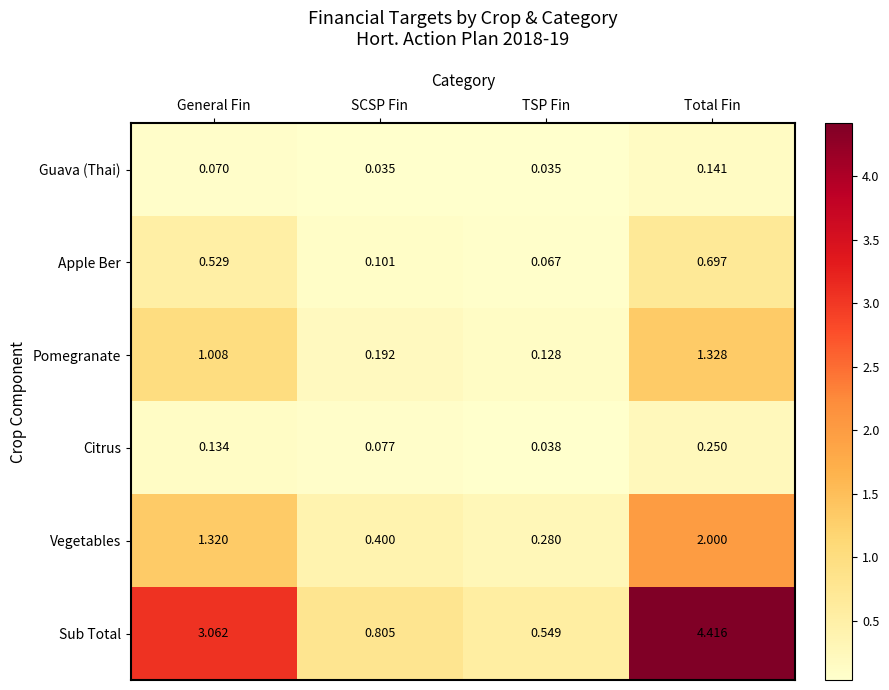

Rank the series by their maximum value, from highest to lowest.

Sub Total, Vegetables, Pomegranate, Apple Ber, Citrus, Guava (Thai)